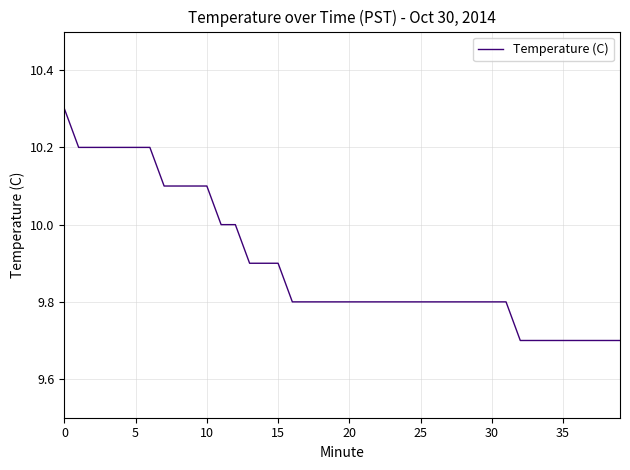

What is the difference between the maximum and minimum values?

0.6